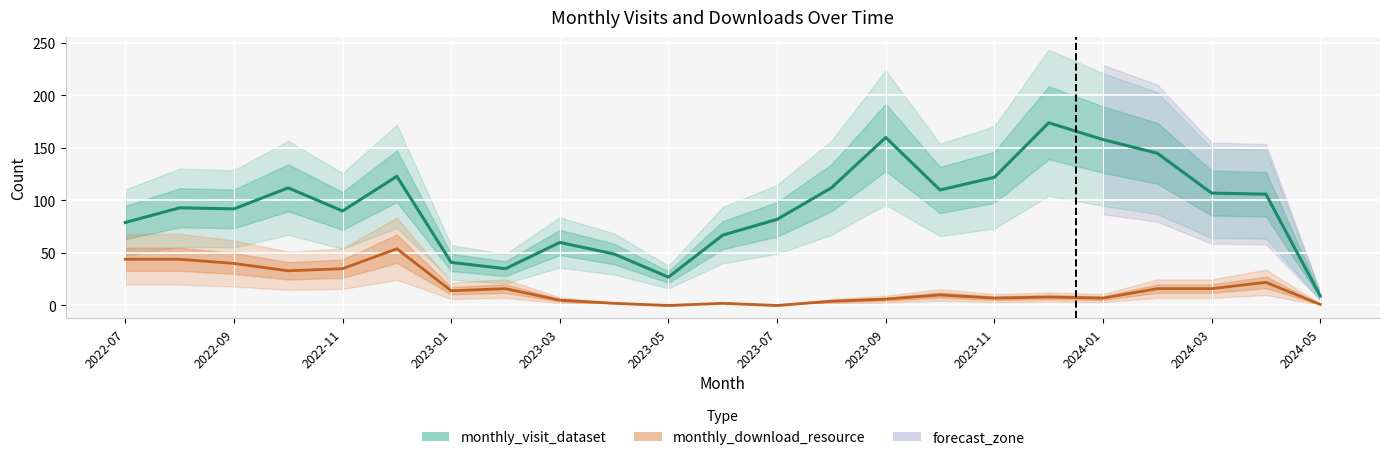

Rank the series by their maximum value, from highest to lowest.

monthly_visit_dataset, monthly_download_resource